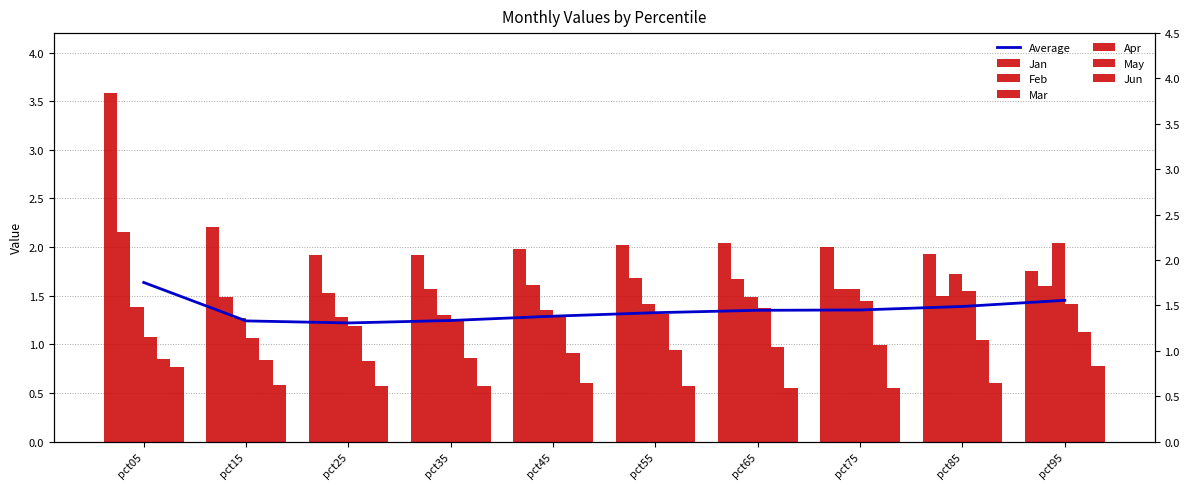

What is the minimum value shown in the chart?

0.5